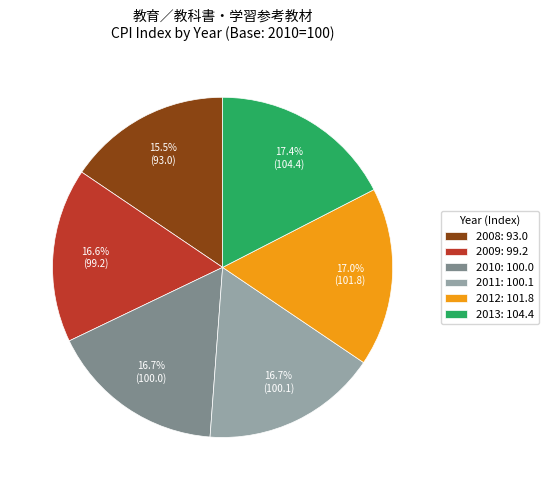

What percentage is NOT represented by 2008?

84.5%